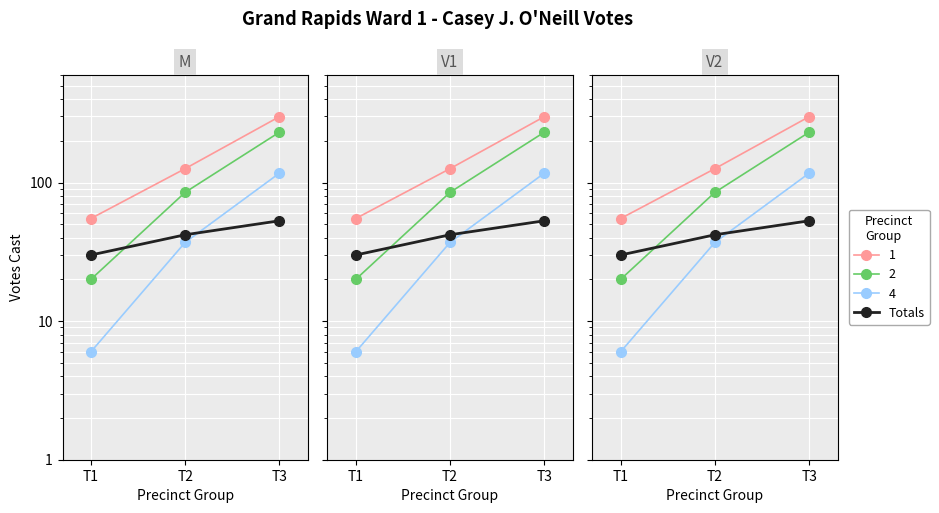

At which category does the chart reach its peak across all series?

T3